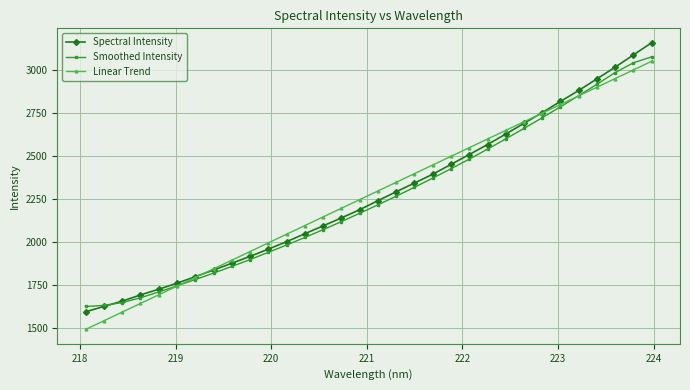

What is the difference between the maximum and second lowest values in the Smoothed Intensity series?

1446.7